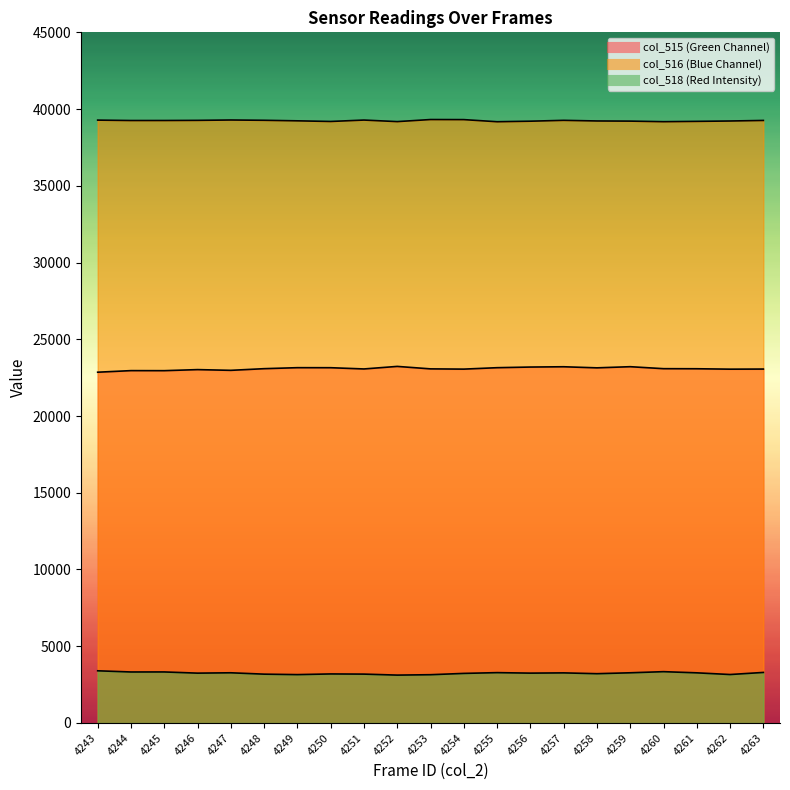

True or false: col_518 and col_516 intersect in this chart.

False